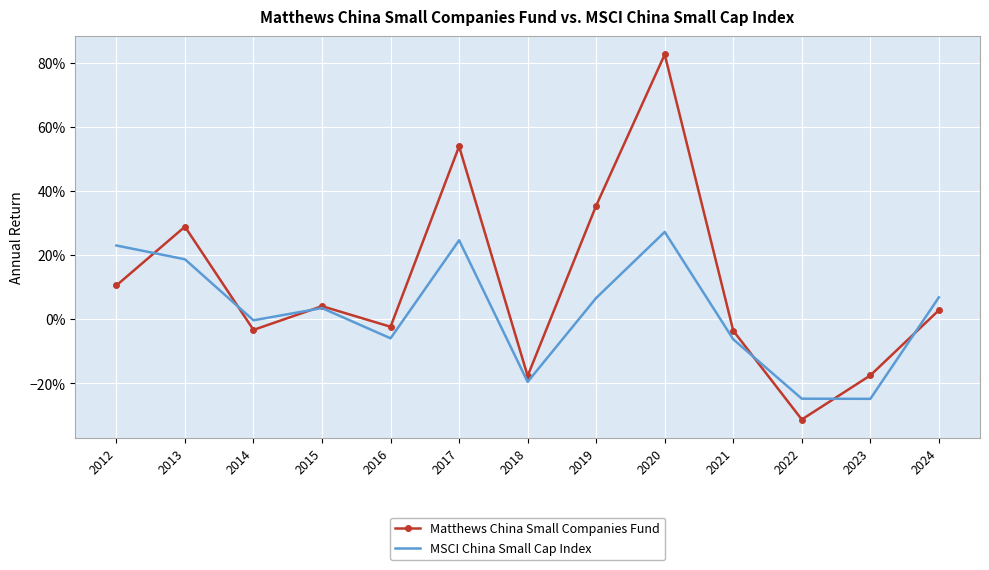

Where does the MSCI China Small Cap Index series first go above 0?

2012